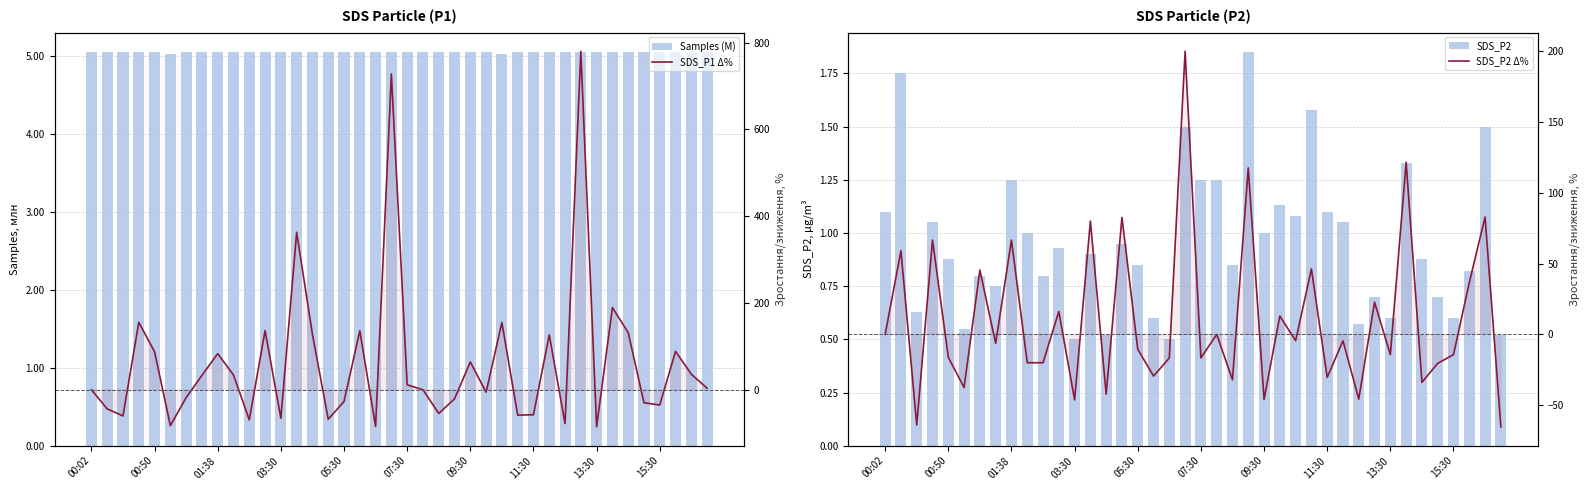

Which series has the widest spread of values?

SDS_P1 Δ%